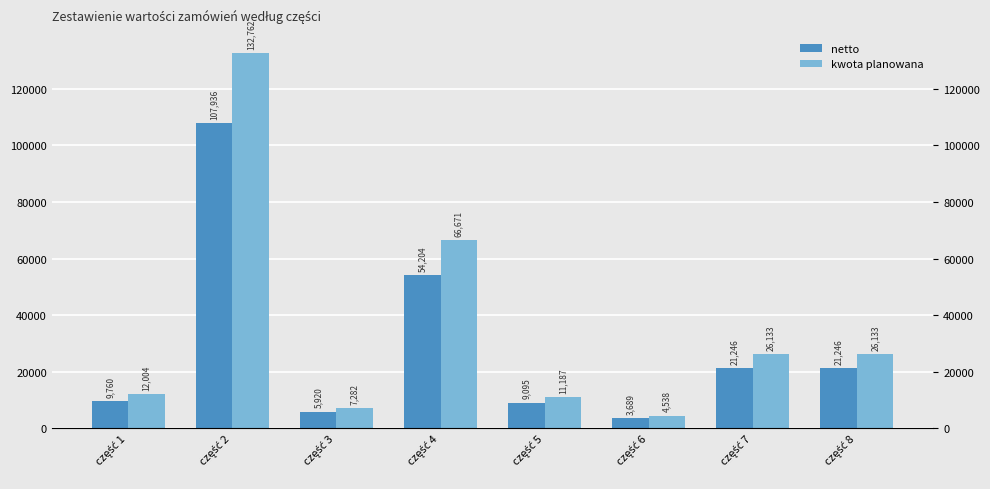

The kwota planowana series shows 19157.0 at część 5. True or false?

False